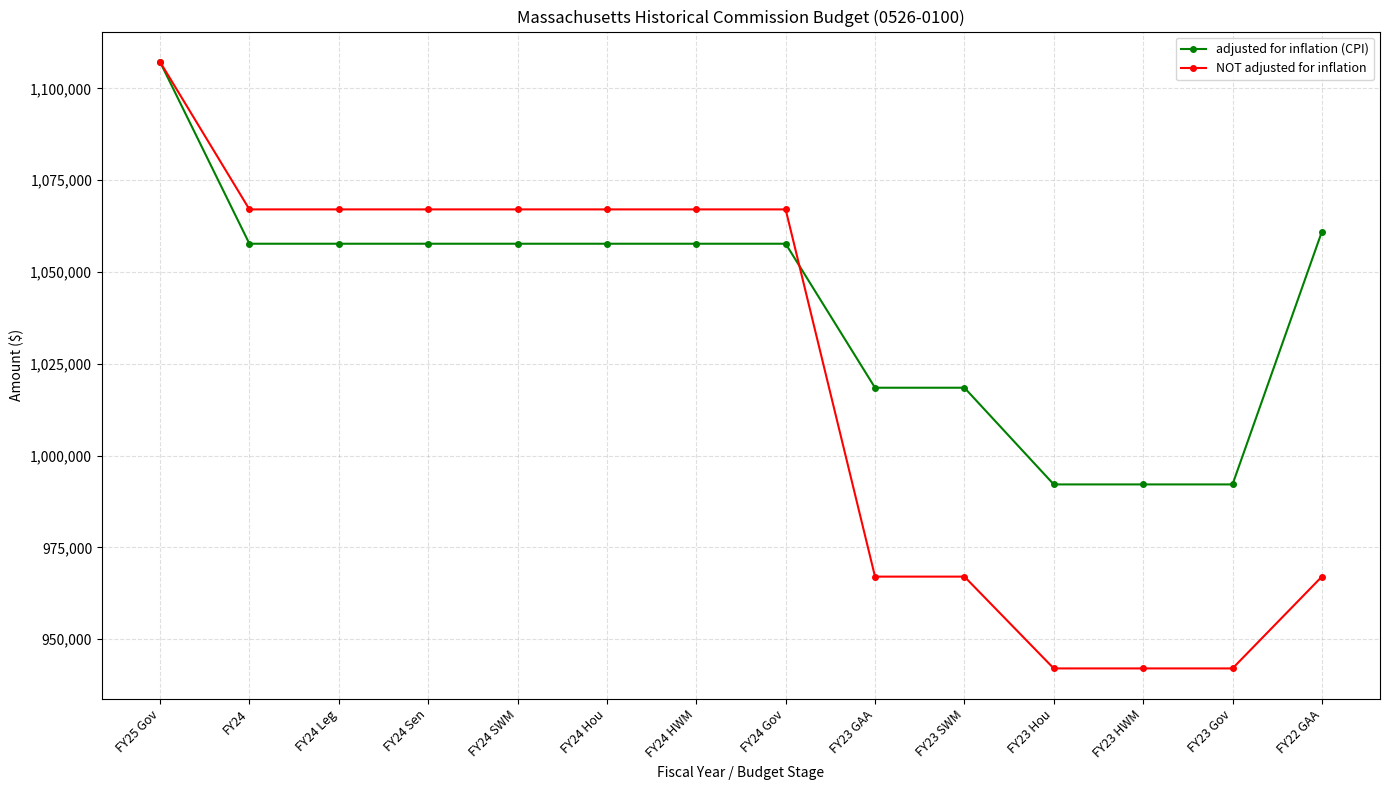

What is the spread (max minus min) of values at FY24 Sen?

9350